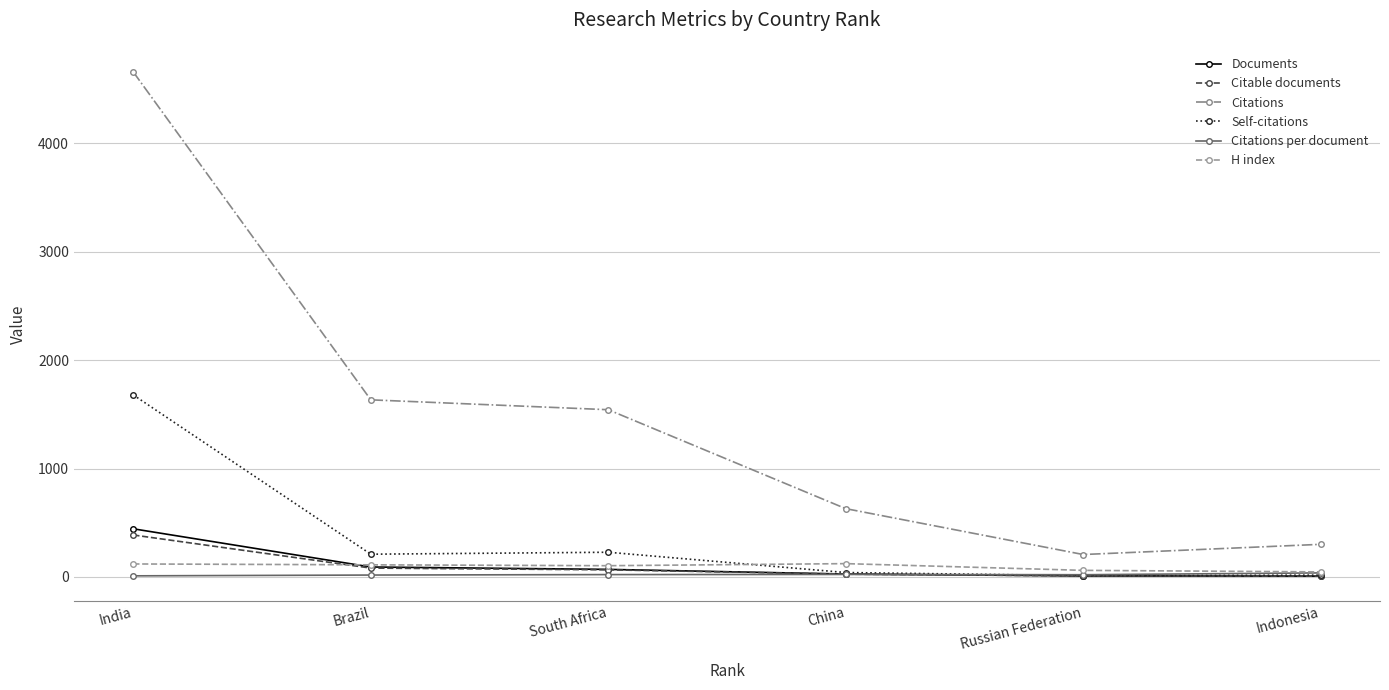

What is the minimum value shown in the chart?

8.0